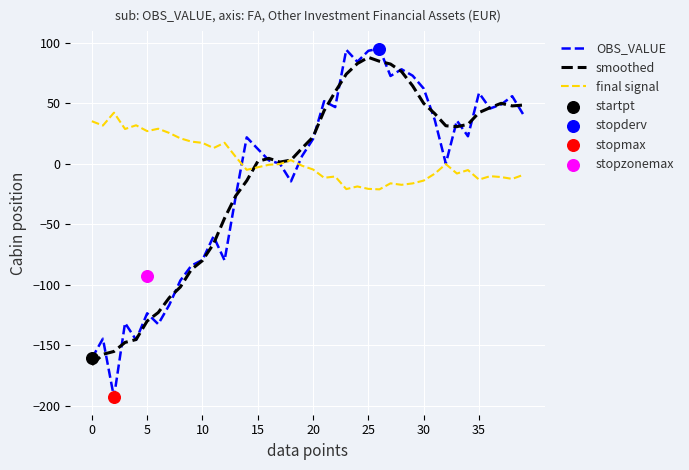

At which category is the sum across all series the highest?

25